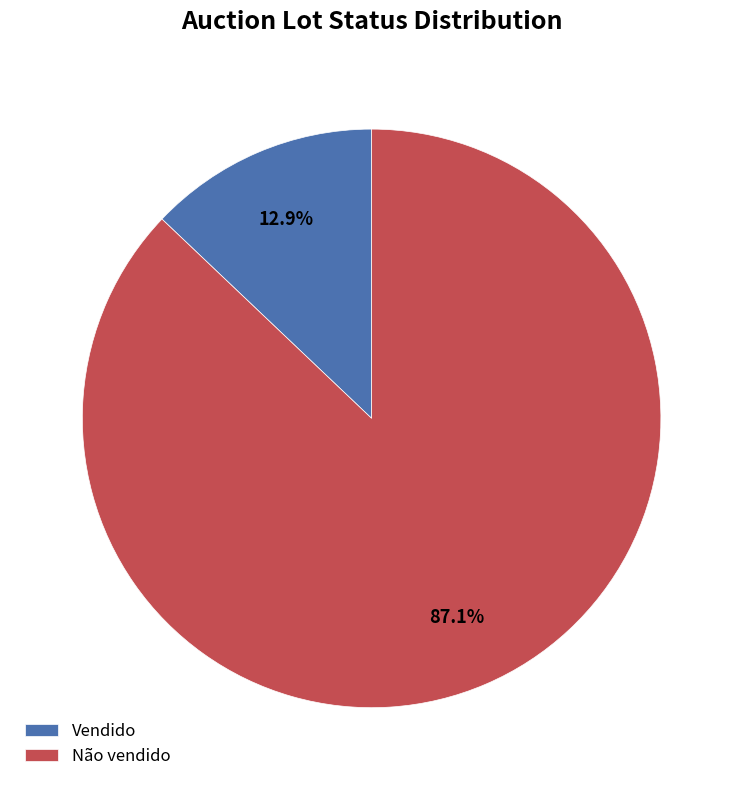

The Vendido slice represents 18% of the pie. True or false?

False